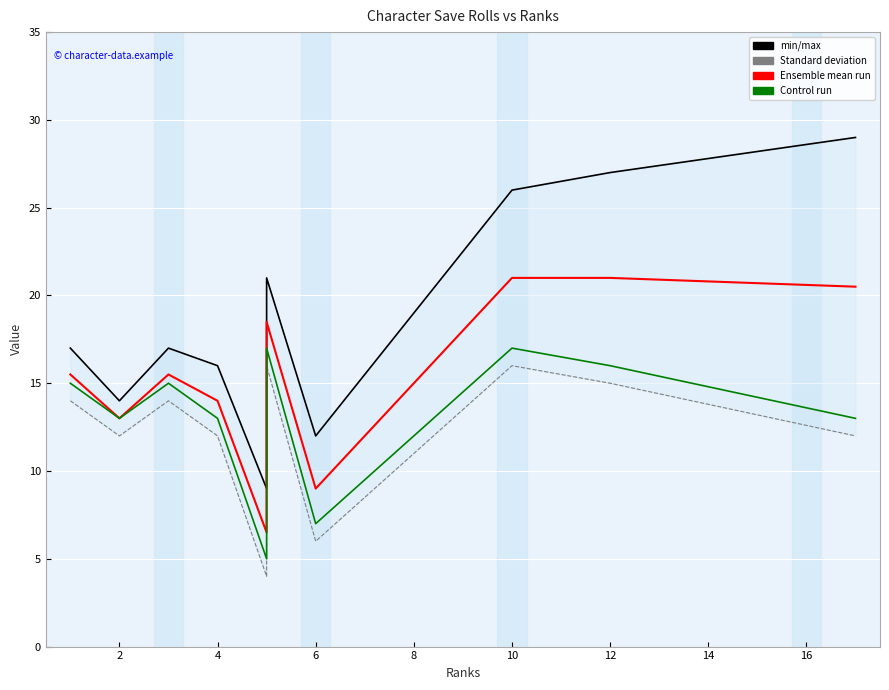

True or false: Save (max) and Control run cross at least once.

False